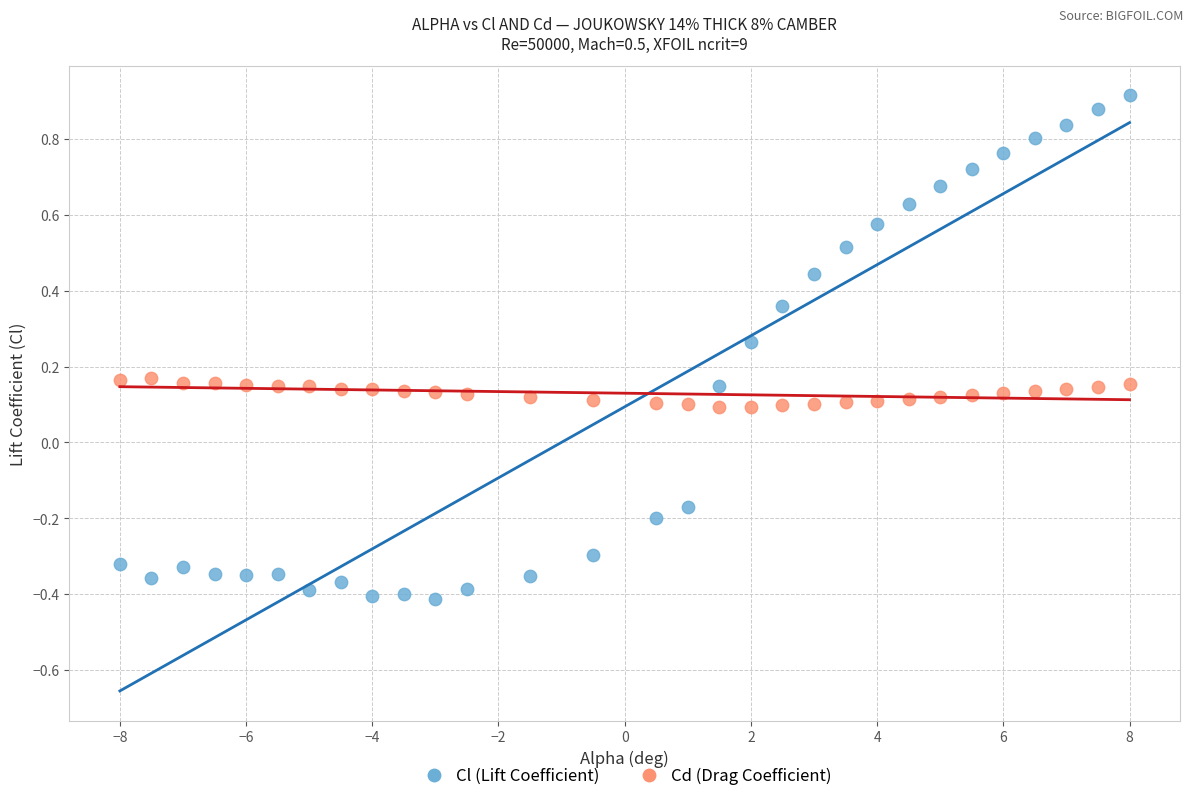

Which series has the widest spread of Y values?

Cl (Lift Coefficient)